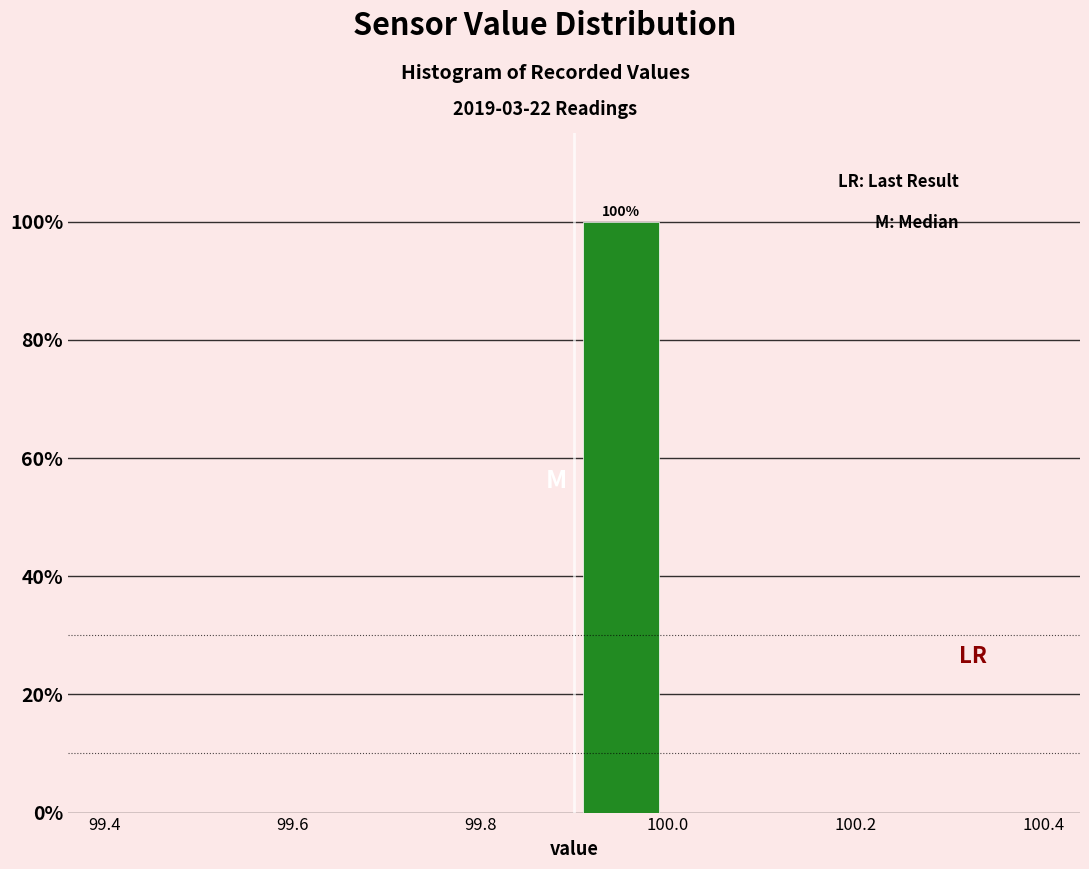

Over which range of the x-axis is the bar tallest?

99.9 to 100.0